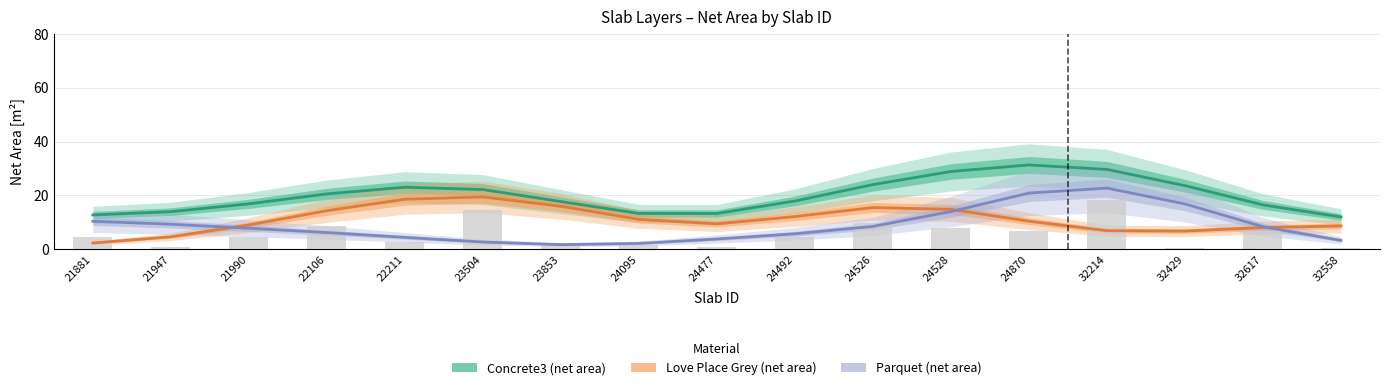

List the labels in order of Concrete3 (net area) value, smallest first.

32558, 21881, 24477, 24095, 21947, 32617, 21990, 23853, 24492, 22106, 23504, 22211, 32429, 24526, 24528, 32214, 24870